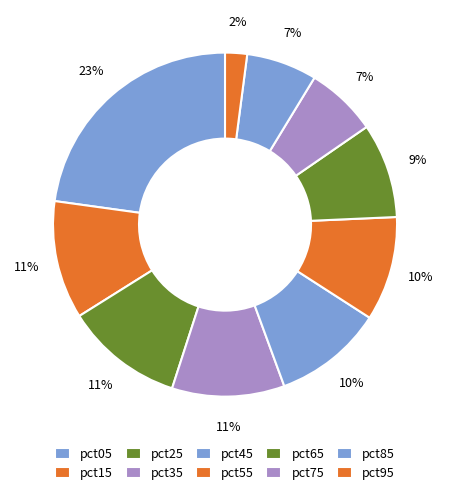

How many slices are in this pie chart?

10